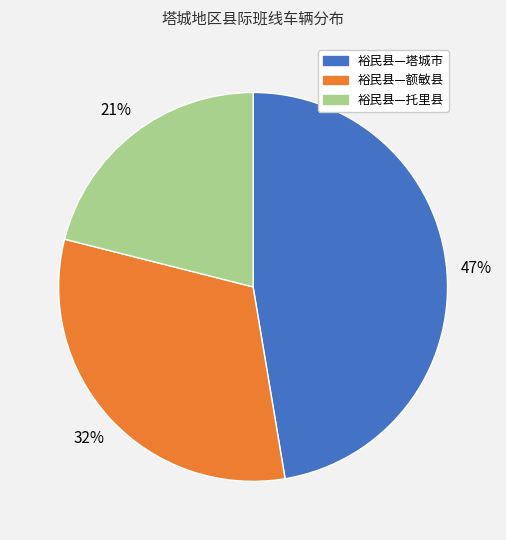

To the nearest percent, what percentage of the pie is 裕民县—塔城市?

47%